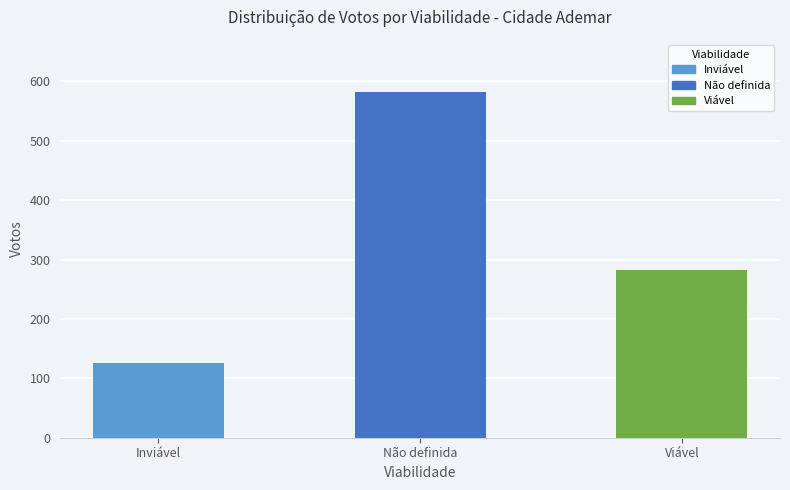

Which category has the lowest value across all series?

Inviável